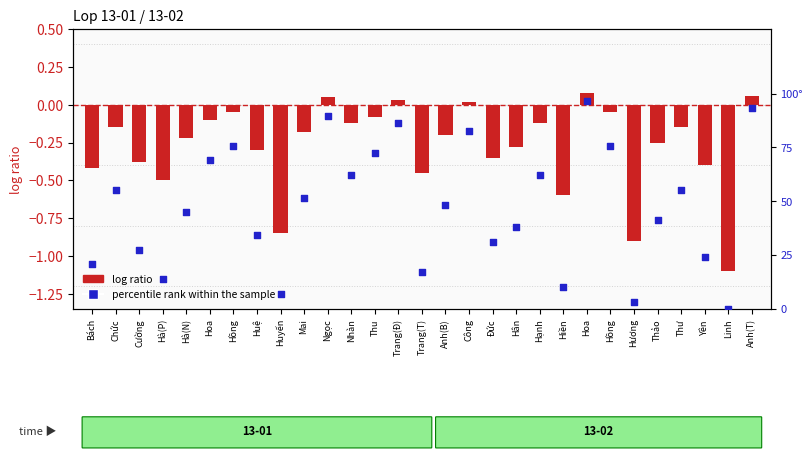

Which series has the largest Y range (max minus min)?

percentile rank within the sample